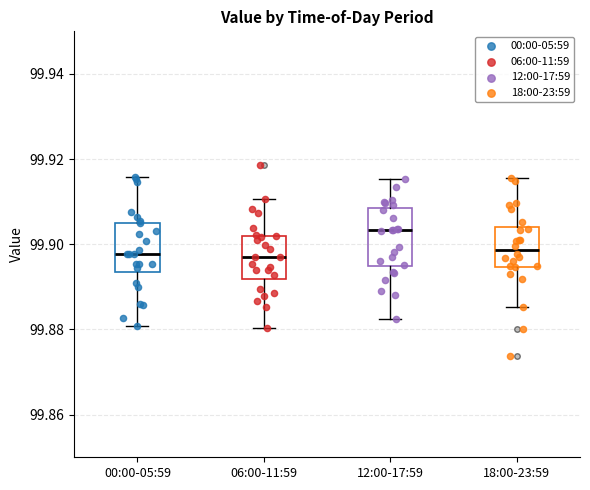

Reading left to right, transcribe this box plot: for each box, give where its median line is, the range the box spans, and where its two whiskers end, as read against the y-axis. The values are not printed on the chart, so give them approximately, as read against the axis.

00:00-05:59: median 99.898, box 99.894 to 99.906, whiskers 99.880 to 99.916
06:00-11:59: median 99.898, box 99.892 to 99.902, whiskers 99.880 to 99.910
12:00-17:59: median 99.904, box 99.894 to 99.908, whiskers 99.882 to 99.916
18:00-23:59: median 99.898, box 99.894 to 99.904, whiskers 99.886 to 99.916